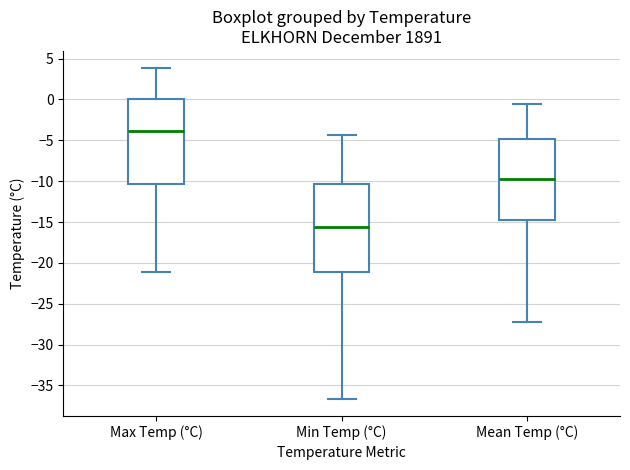

Which box's median line is the lowest?

Min Temp (°C)